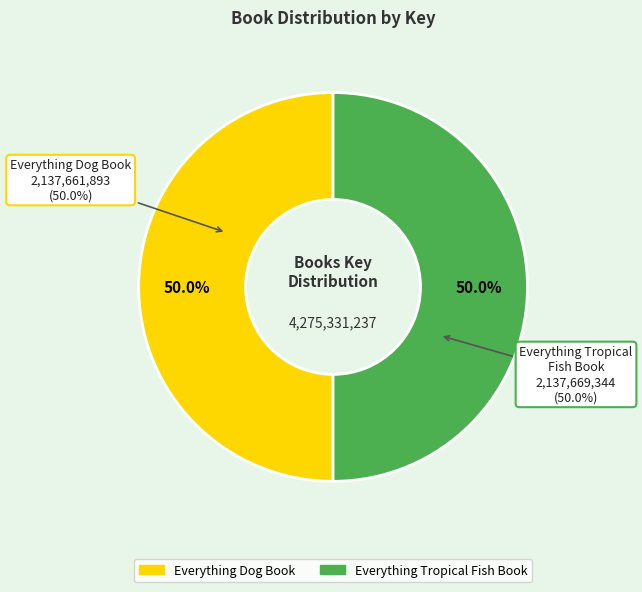

What percentage do Everything Tropical Fish Book and Everything Dog Book together represent?

100.0%